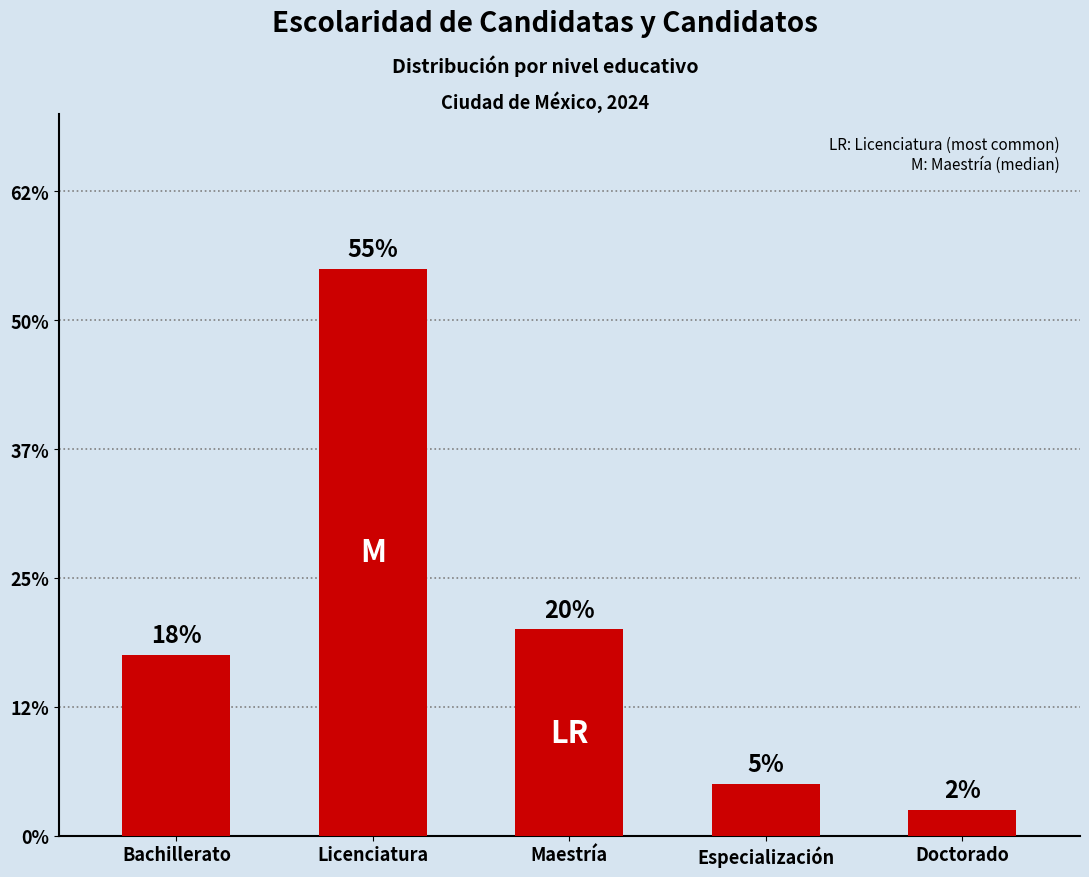

Are the bars horizontal?

No